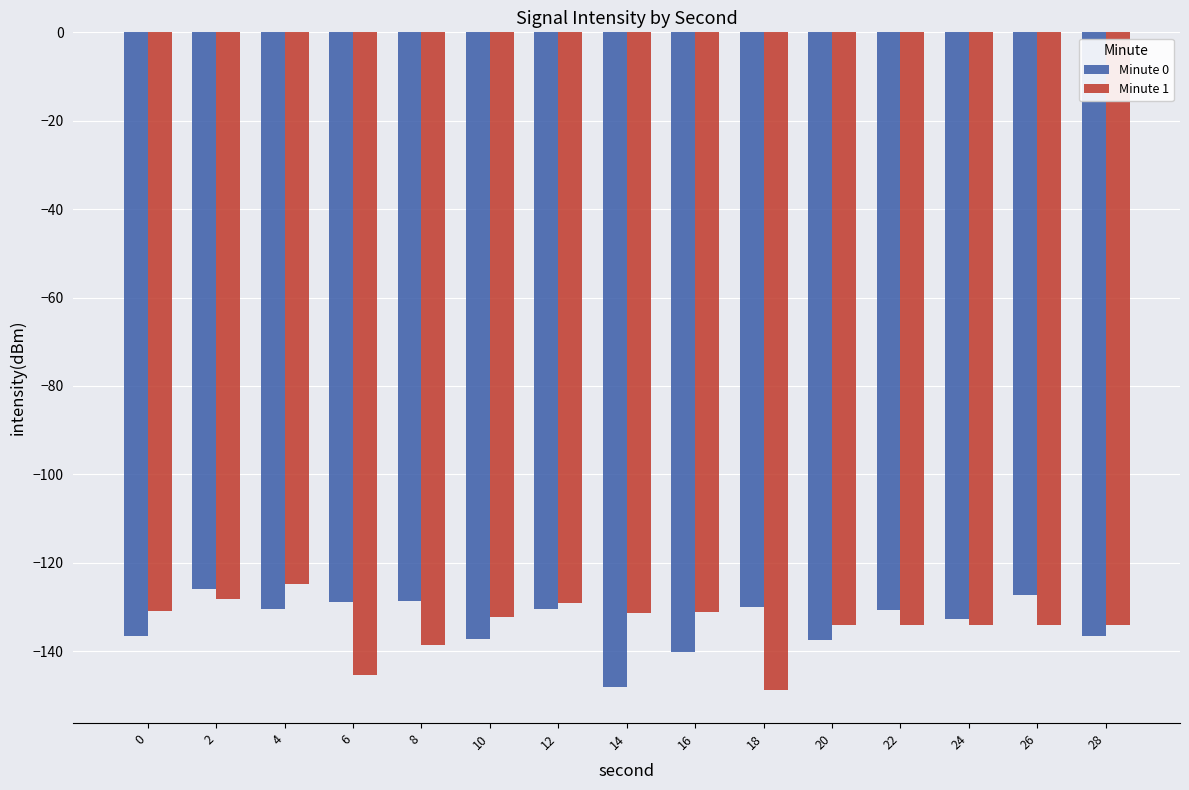

What is the spread (max minus min) of values at 0?

5.7